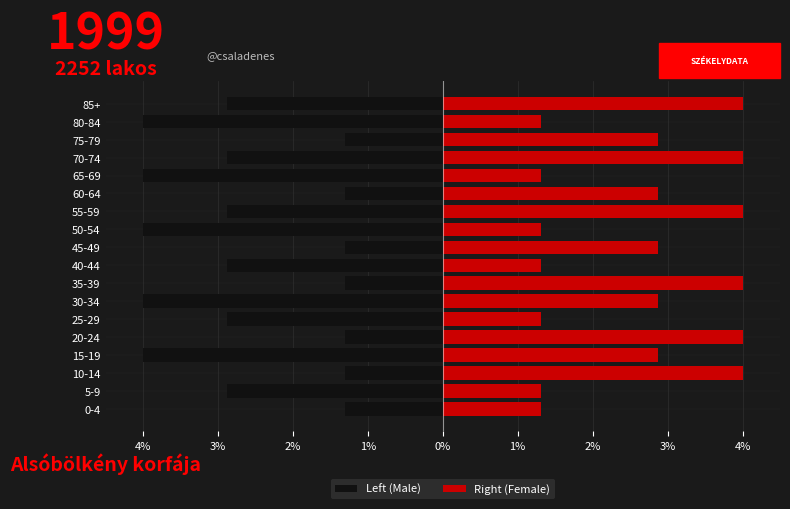

At how many categories does at least one series exceed -1?

18